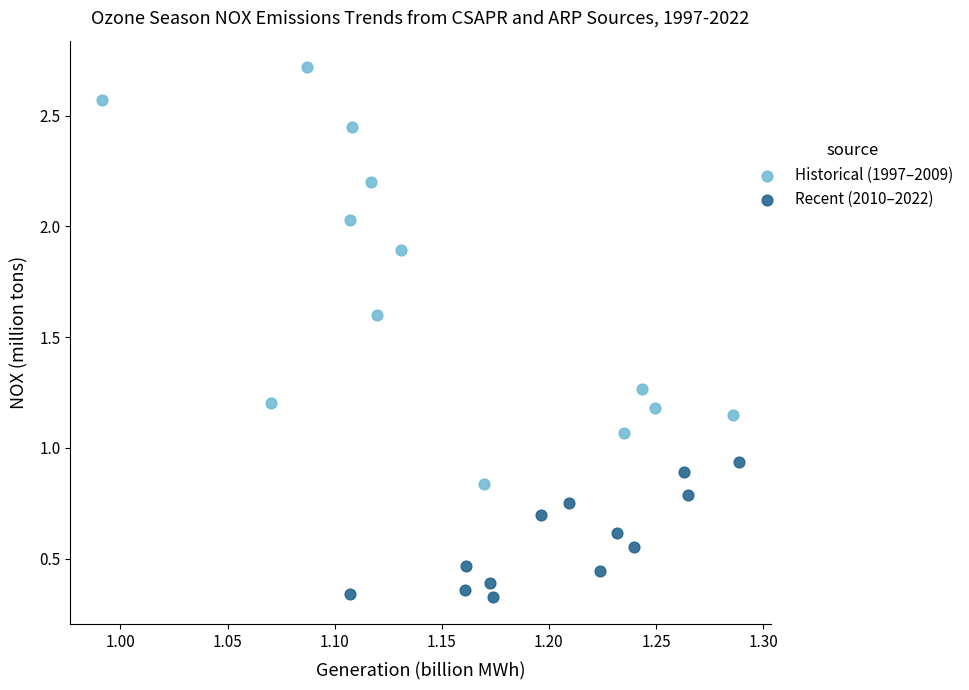

What are all the series names shown in the legend?

Historical (1997–2009), Recent (2010–2022)